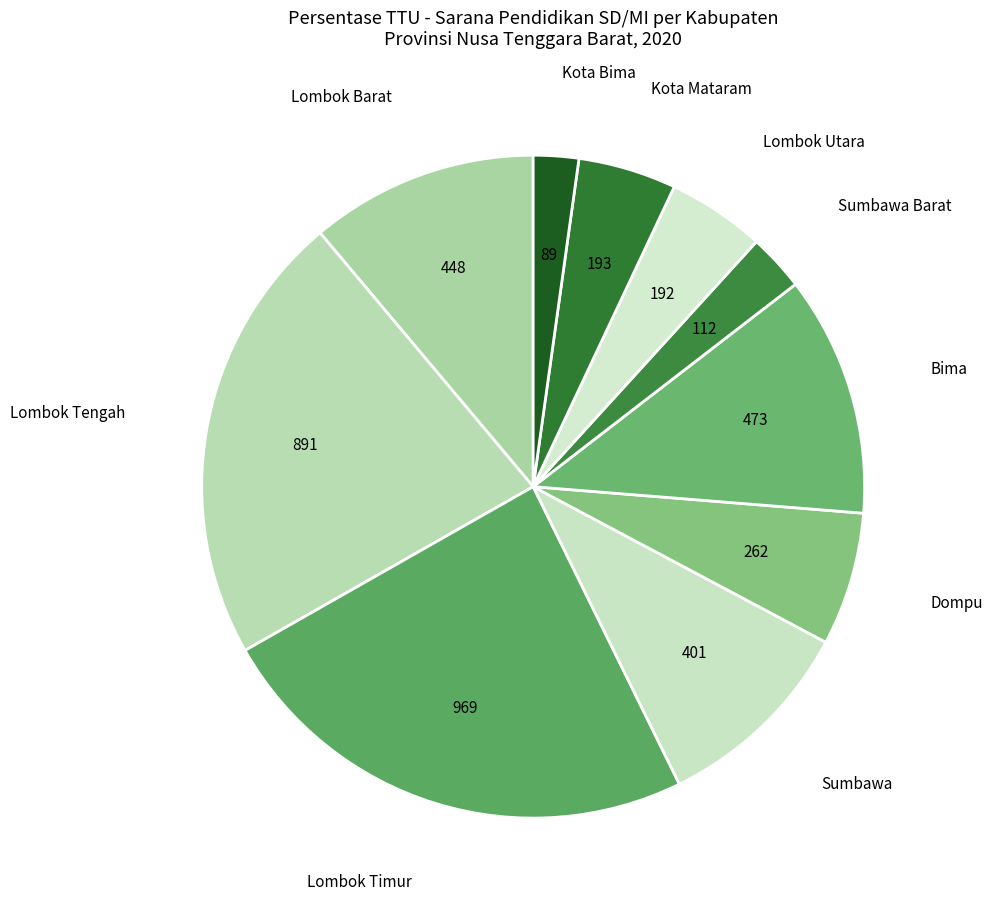

Which slice is the smallest?

Kota Bima